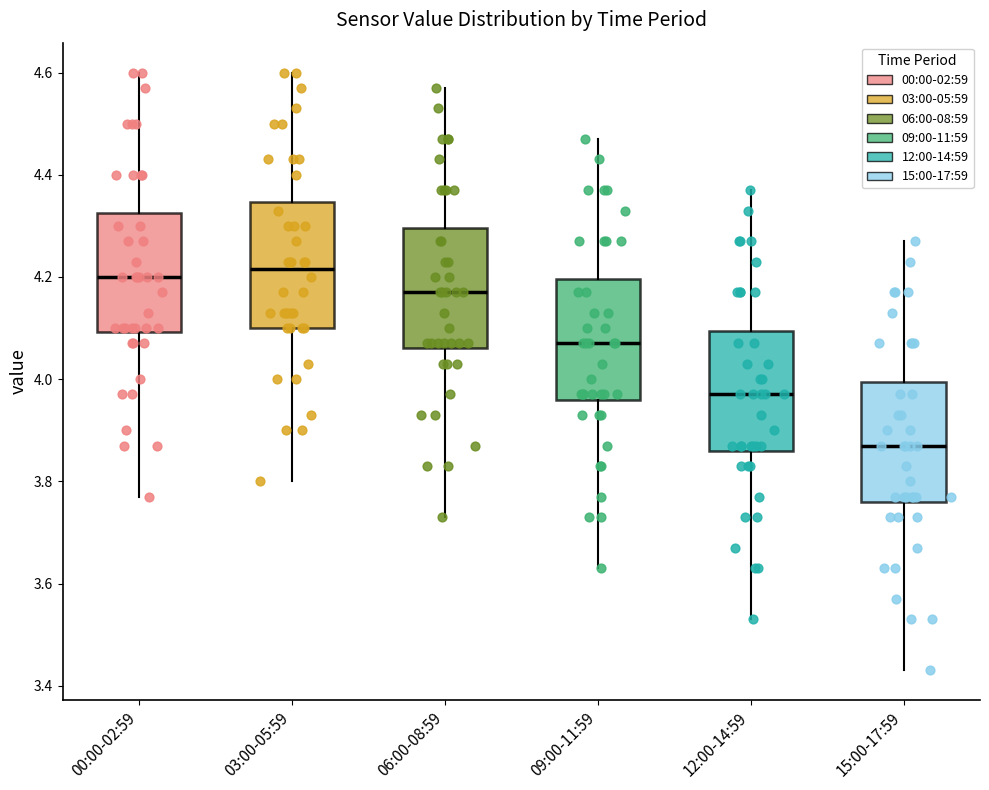

Reading left to right, transcribe this box plot: for each box, give where its median line is, the range the box spans, and where its two whiskers end, as read against the y-axis. The values are not printed on the chart, so give them approximately, as read against the axis.

00:00-02:59: median 4.20, box 4.10 to 4.32, whiskers 3.78 to 4.60
03:00-05:59: median 4.22, box 4.10 to 4.34, whiskers 3.80 to 4.60
06:00-08:59: median 4.18, box 4.06 to 4.30, whiskers 3.74 to 4.58
09:00-11:59: median 4.08, box 3.96 to 4.20, whiskers 3.64 to 4.48
12:00-14:59: median 3.98, box 3.86 to 4.10, whiskers 3.54 to 4.38
15:00-17:59: median 3.88, box 3.76 to 4.00, whiskers 3.44 to 4.28